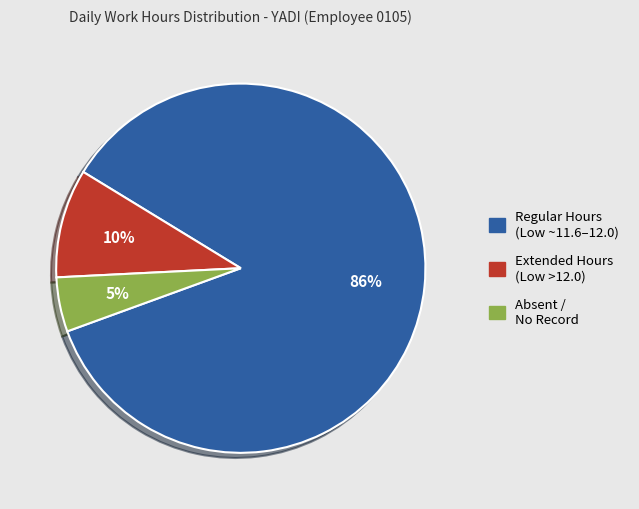

To the nearest percent, what is the average slice percentage?

33%